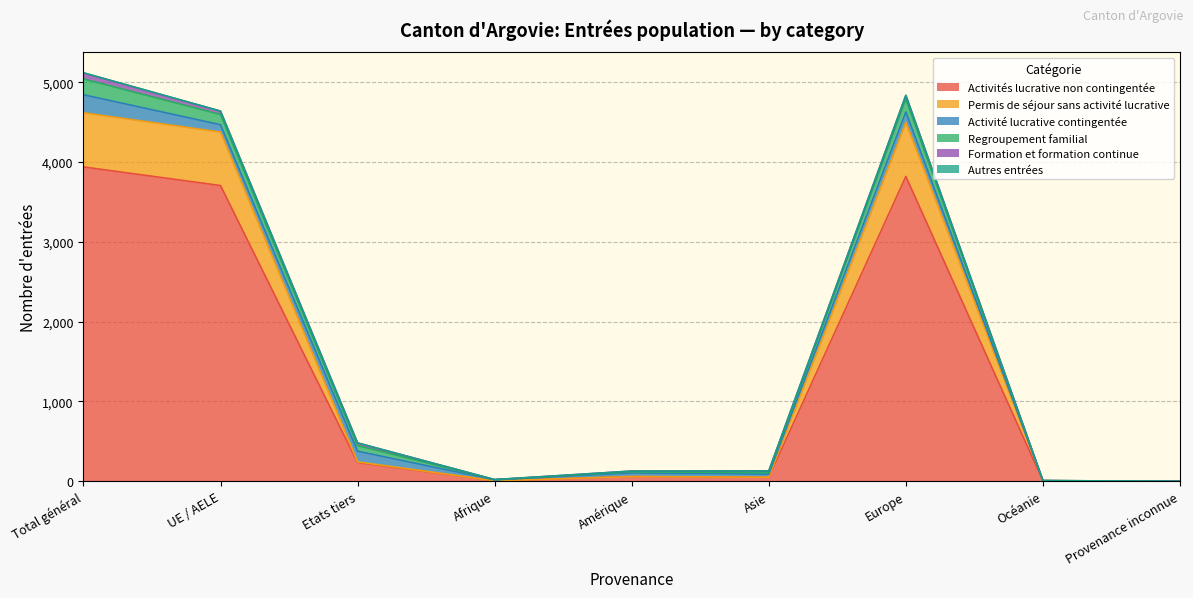

What is the label of the 5th point from the right?

Amérique